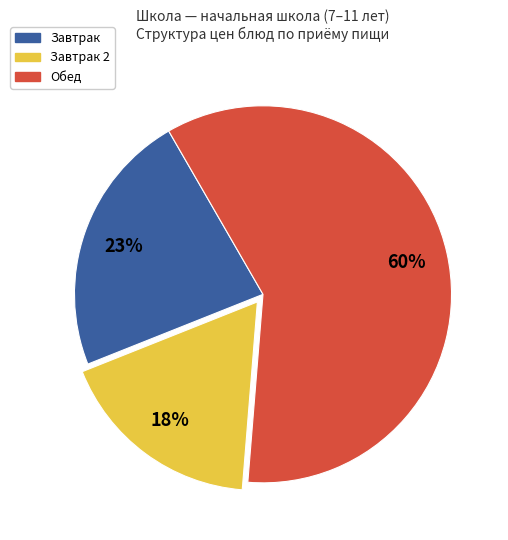

Count the number of slices in the pie.

3